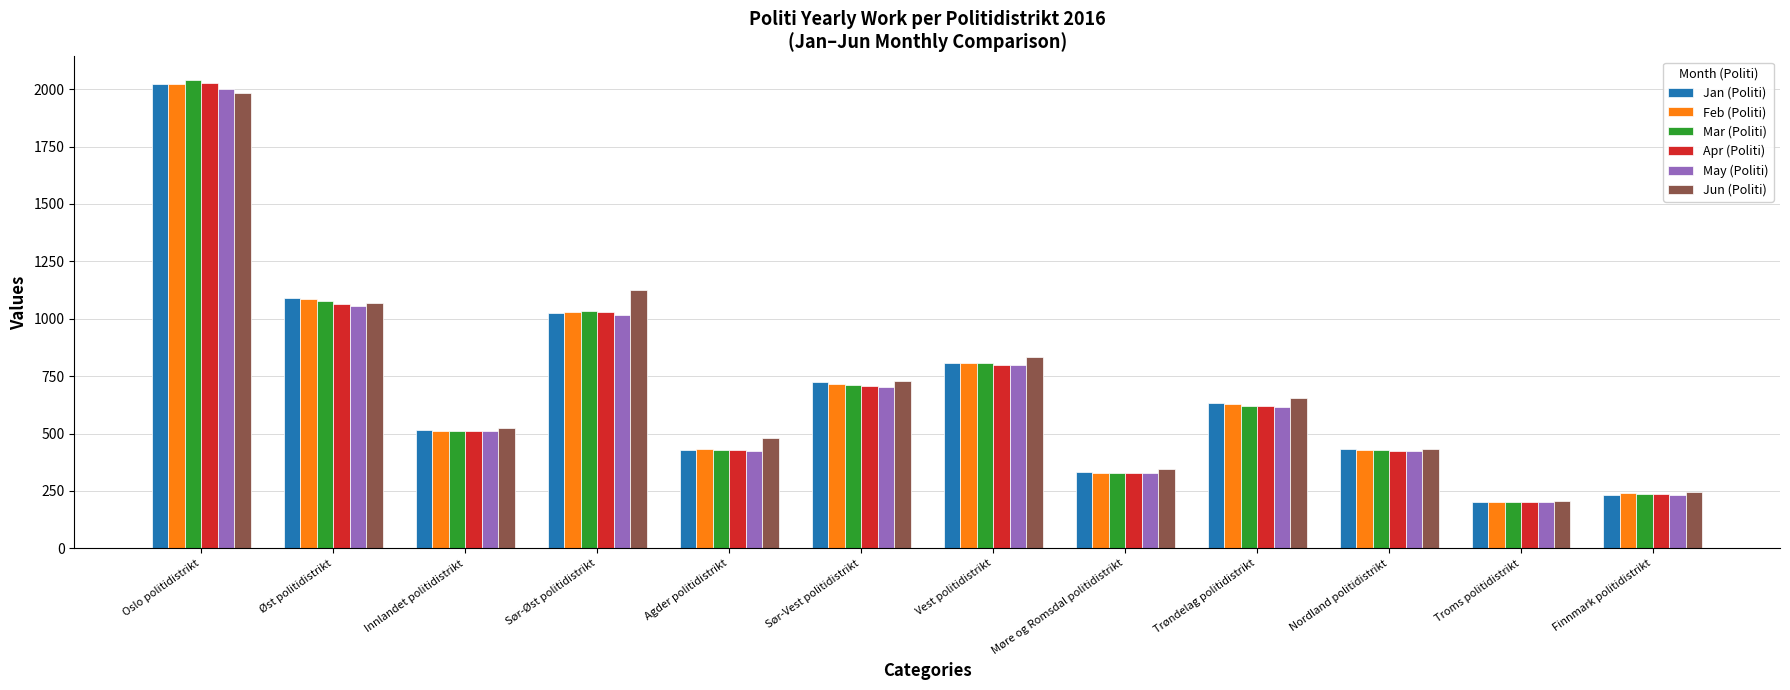

What is the approximate value of Mar (Politi) at Agder politidistrikt?

427.8